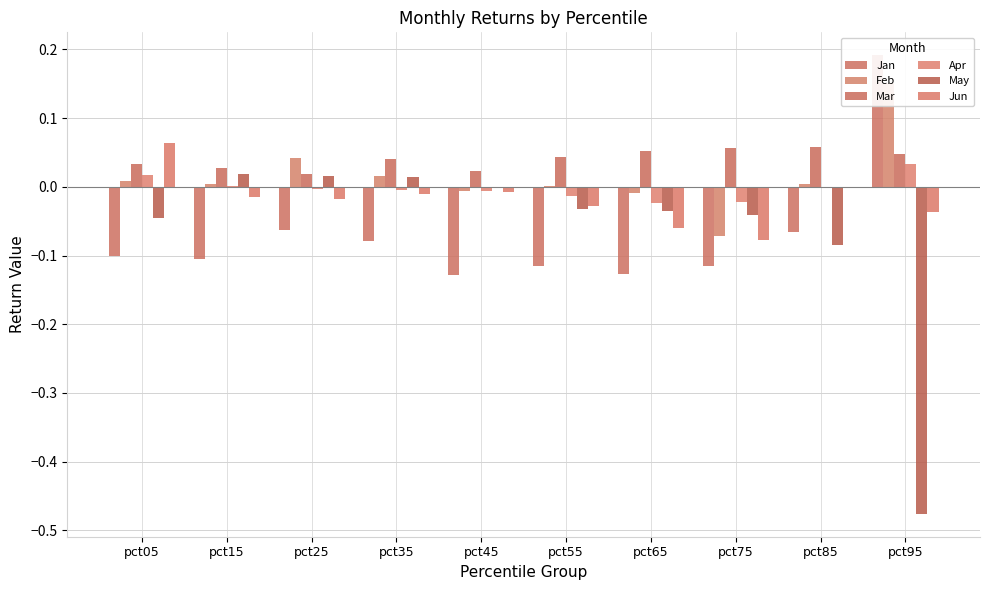

What is the difference between the maximum and second lowest values in the Apr series?

0.1